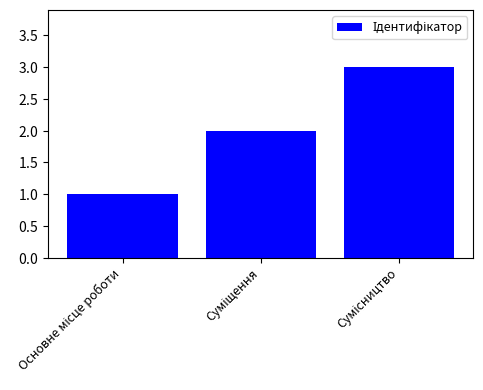

Are the bars horizontal?

No